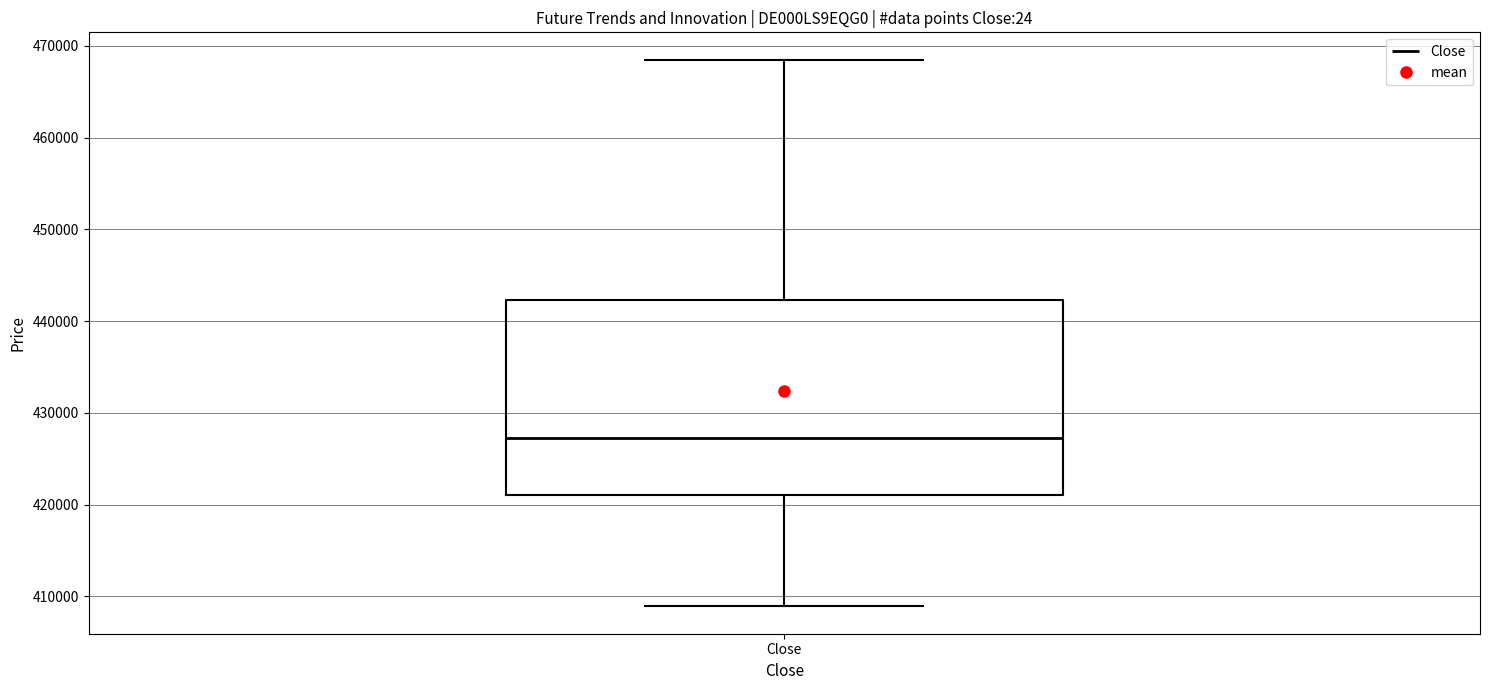

Where does the upper whisker of the box for Close end on the y-axis? The values are not printed on the chart, so give them approximately, as read against the axis.

468000